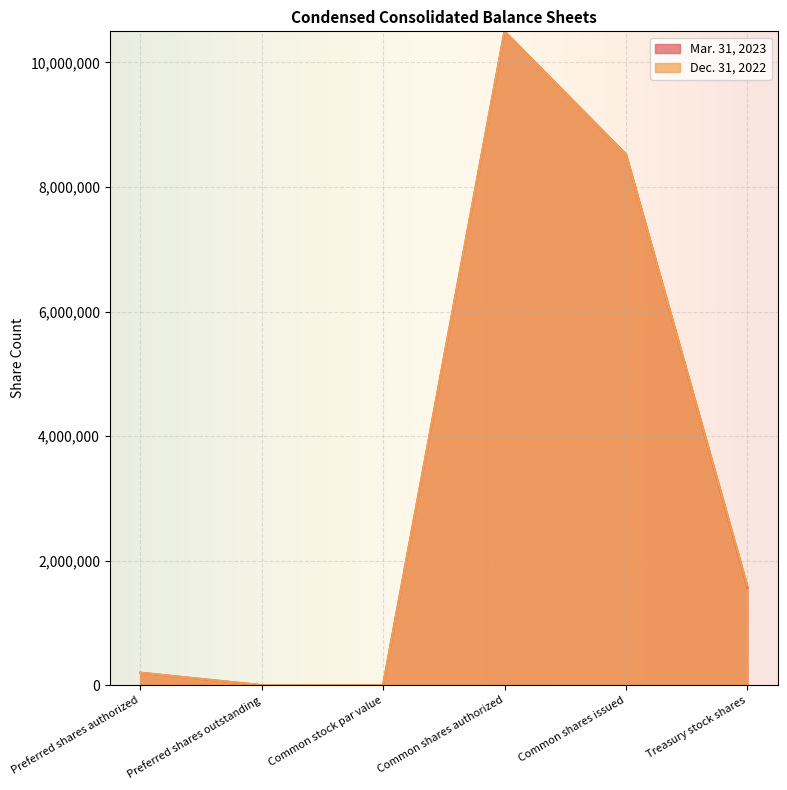

What is the label of the 2nd point from the right?

Common shares issued